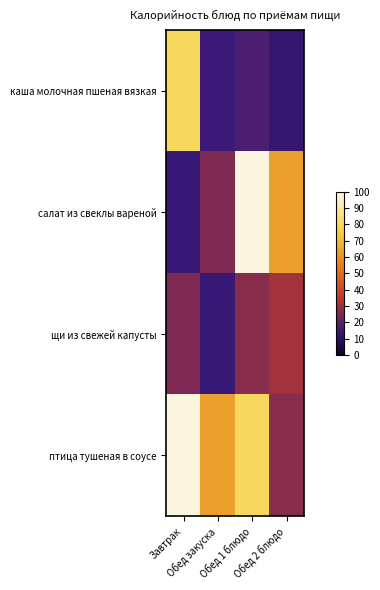

Which series changed the most between Завтрак and Обед закуска?

каша молочная пшеная вязкая